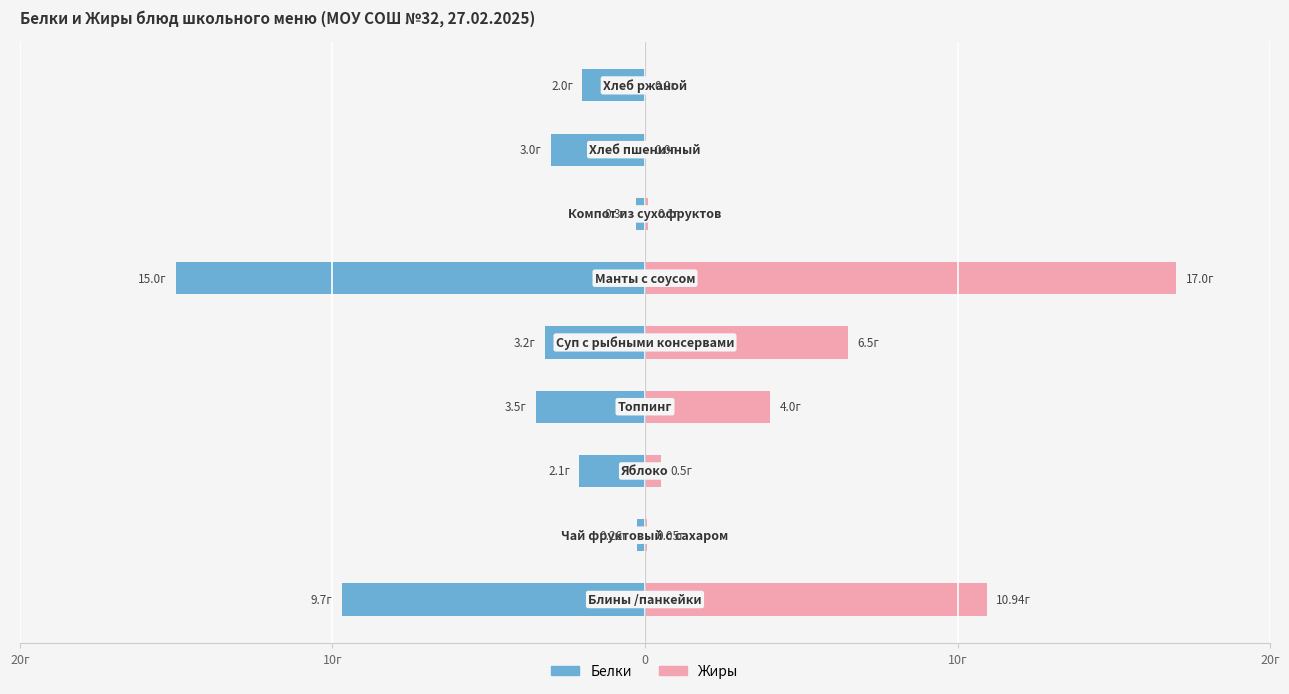

At how many categories does at least one series exceed -11?

9